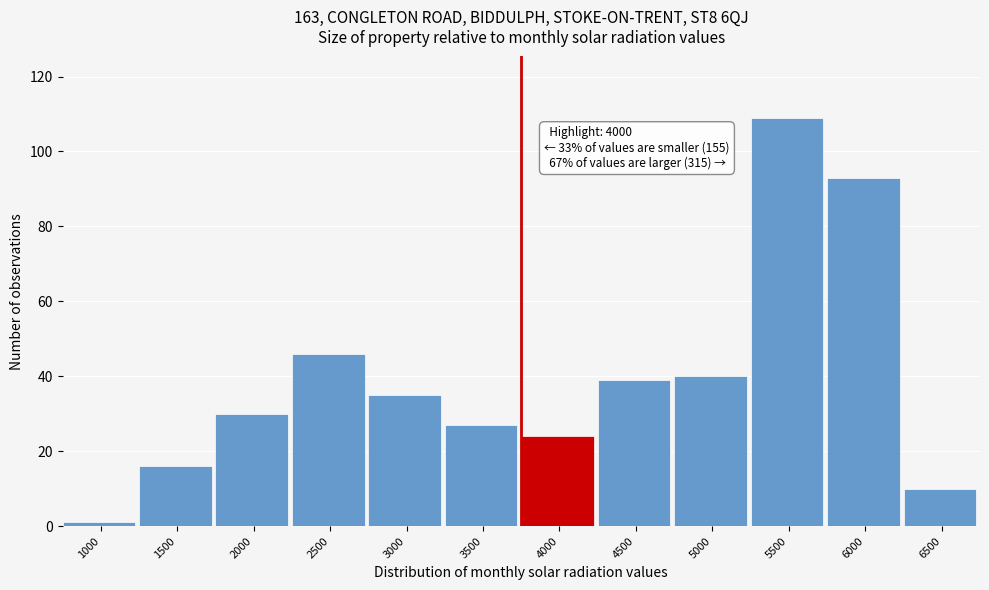

Reading left to right, what are all the values shown in this chart?

1	16	30	46	35	27	24	39	40	109	93	10